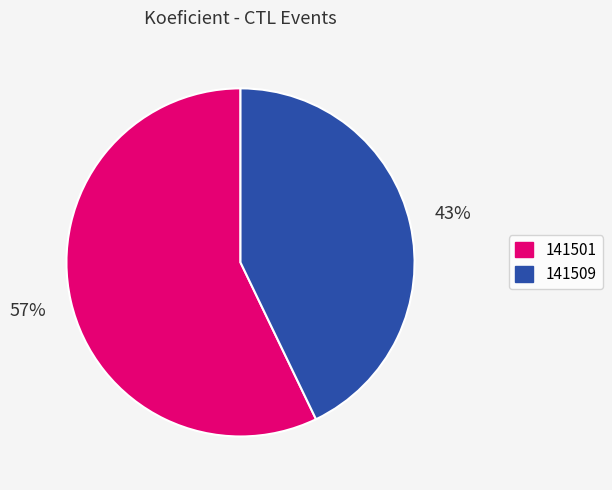

To the nearest percent, what is the difference between the largest and smallest slice percentages?

14%